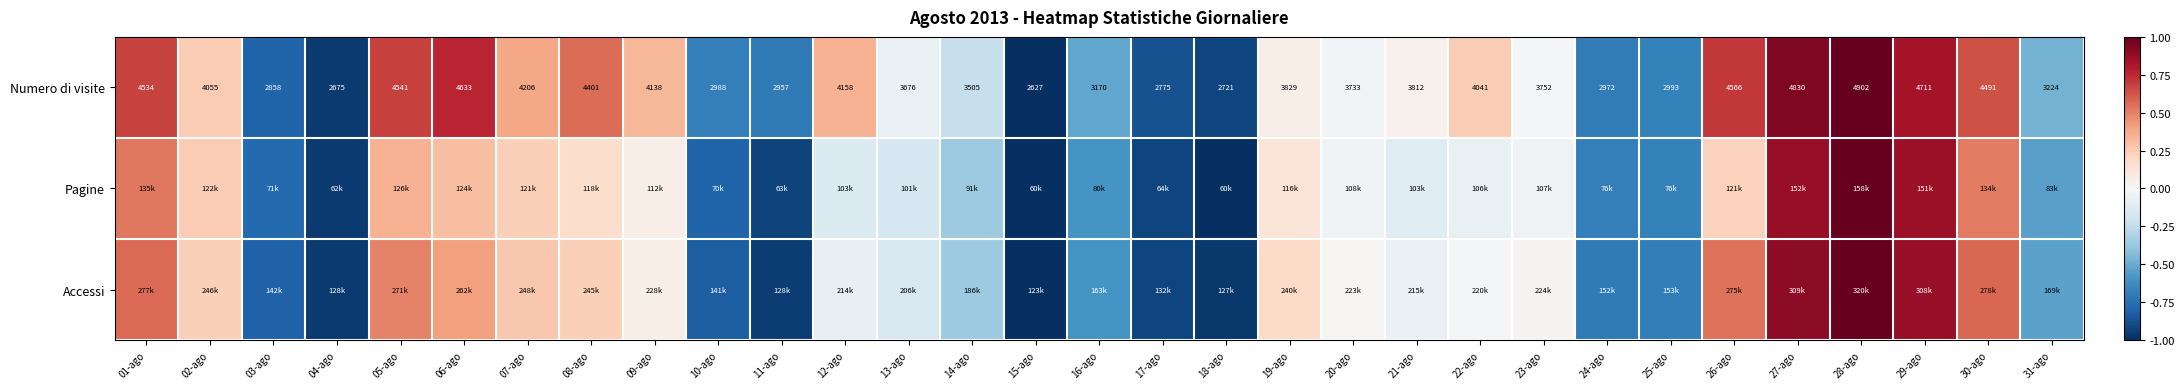

How many negative values does the Pagine series have?

18